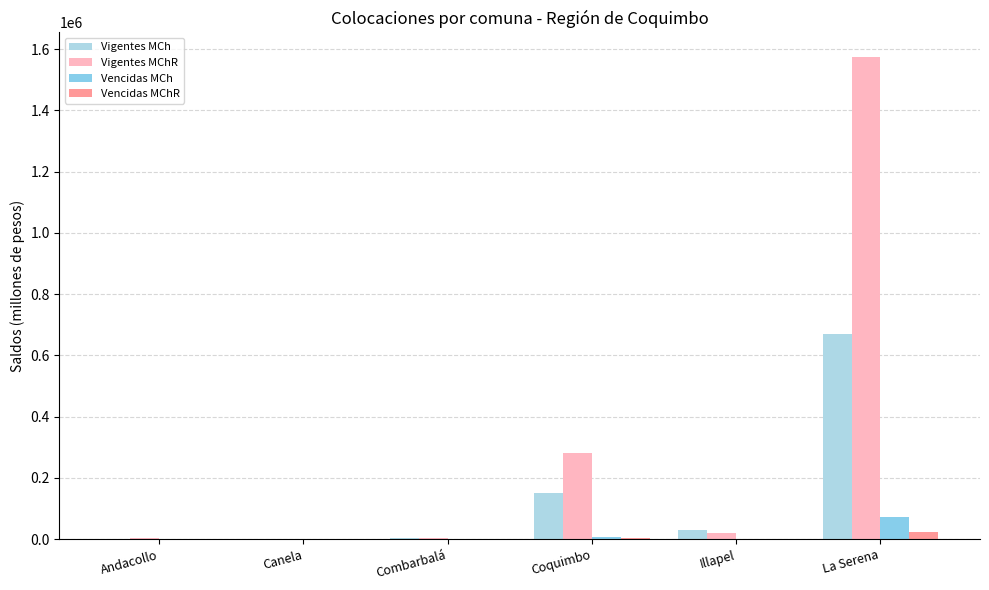

What is the average value of the Vigentes MChR series?

314234.8